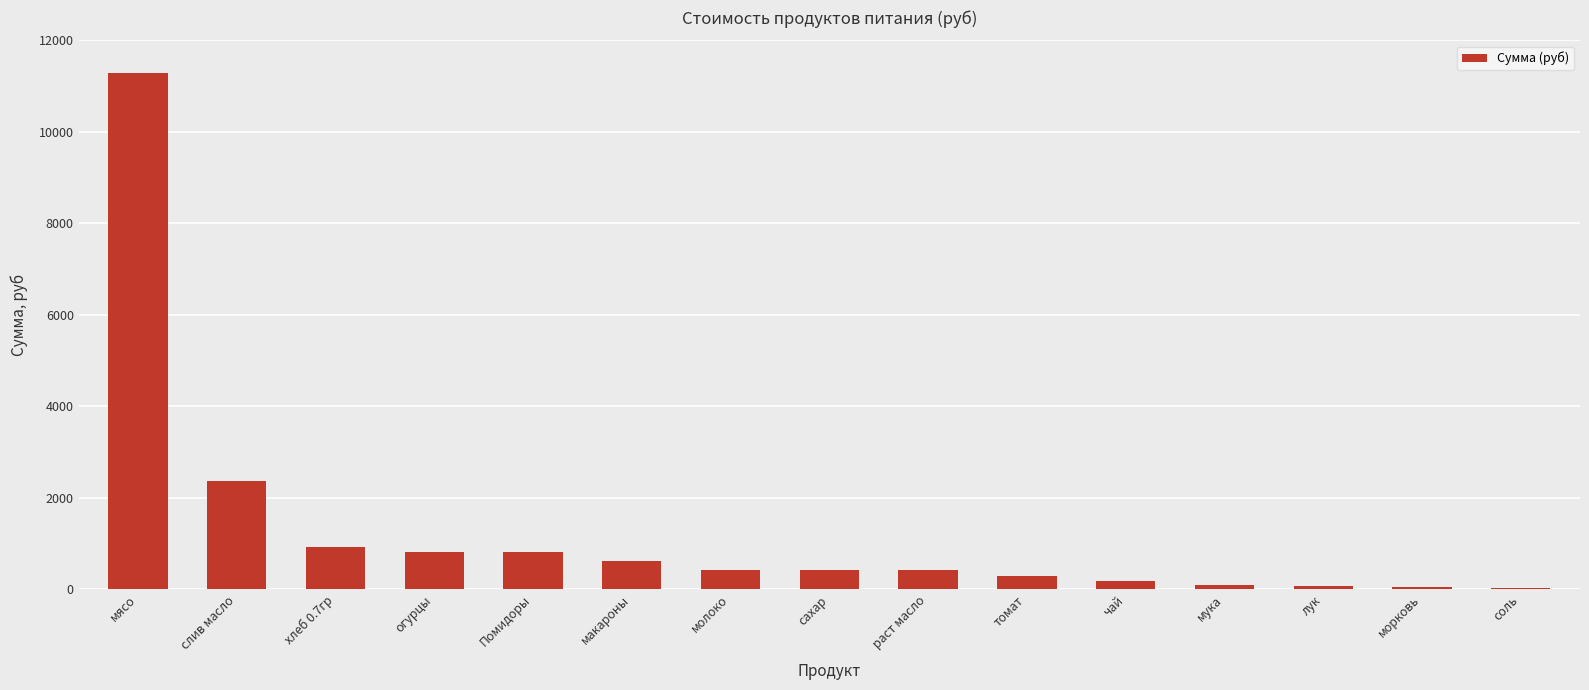

Which has a higher value, соль or сахар?

сахар